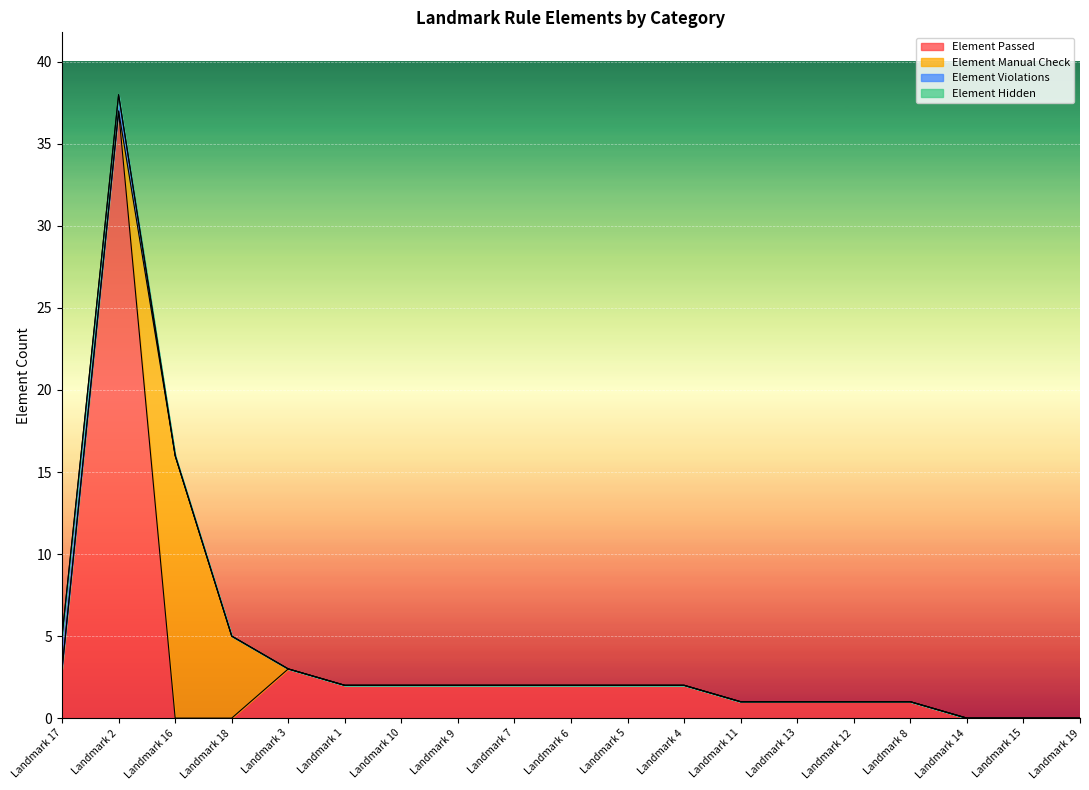

What are all the series names shown in the legend?

Element Passed, Element Manual Check, Element Violations, Element Hidden